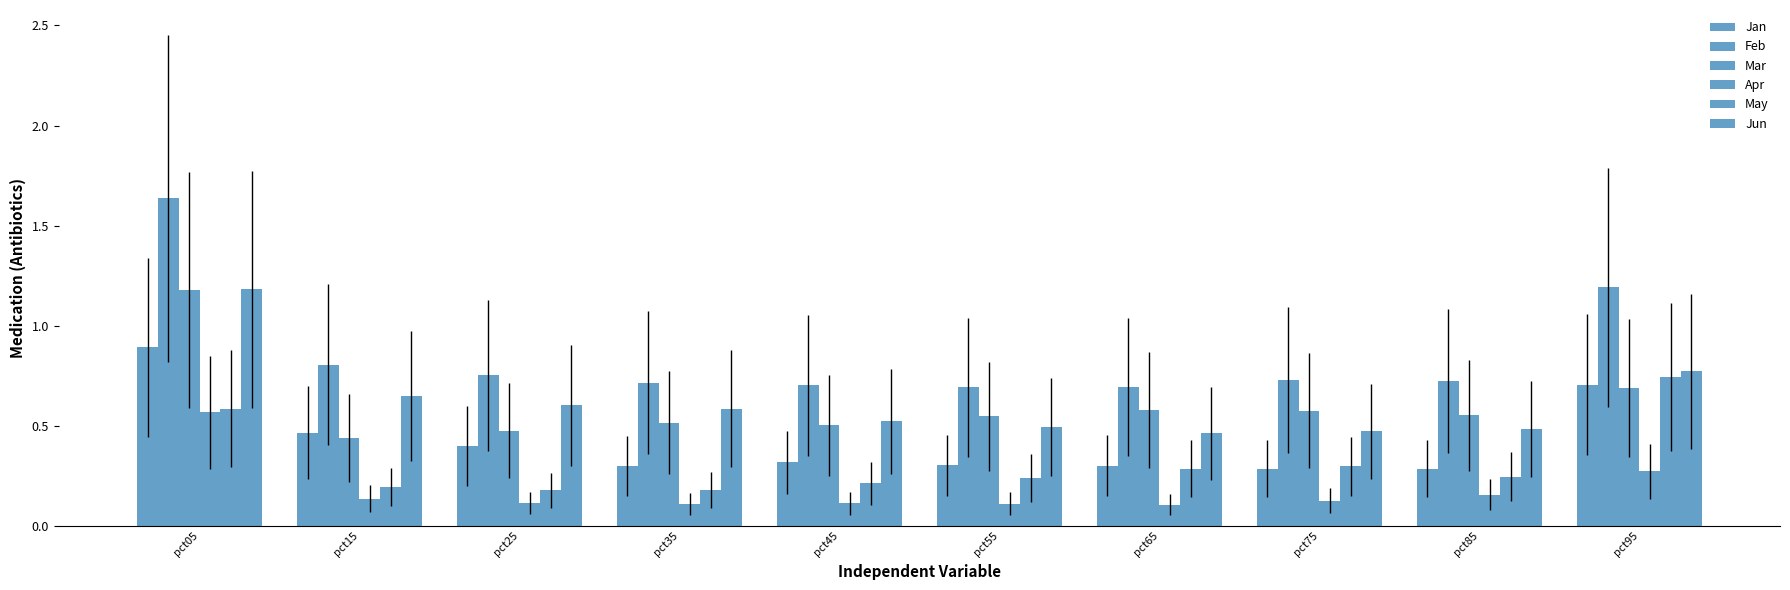

What is the sum of all May values?

3.2